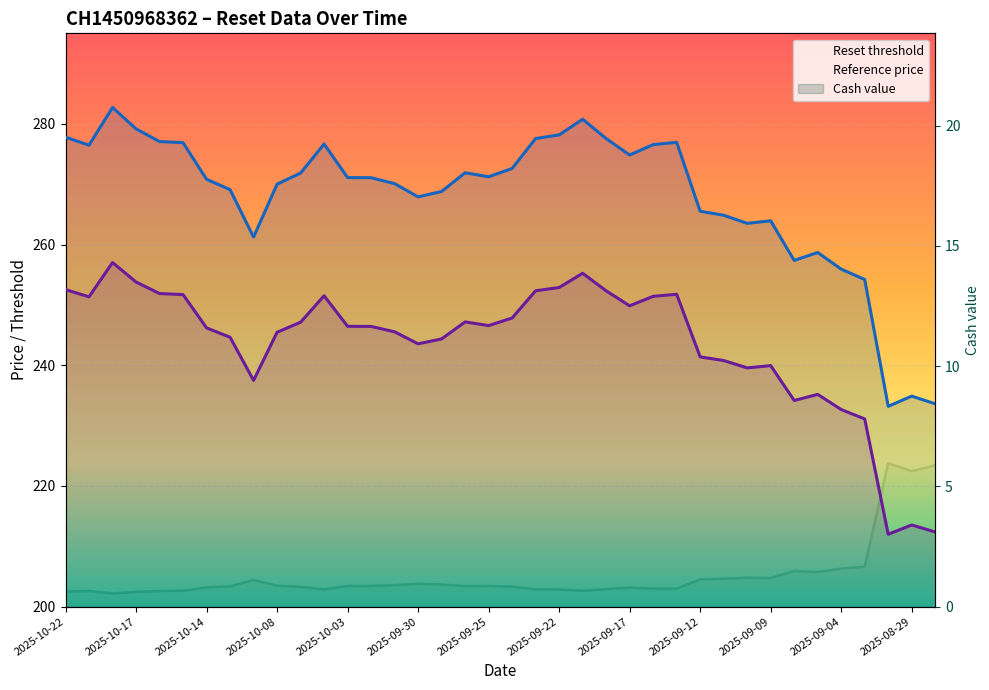

What position from the right is 2025-09-12?

11